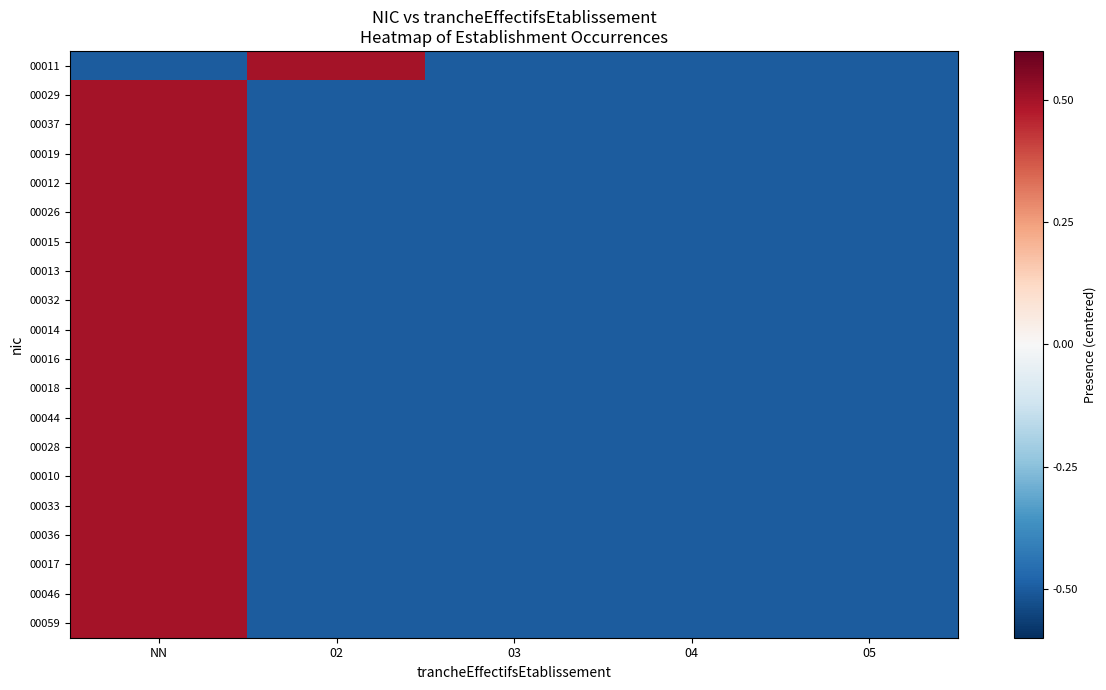

Reading left to right, transcribe all the data shown in this chart.

00011: NN=-0.5	02=0.5	03=-0.5	04=-0.5	05=-0.5
00029: NN=0.5	02=-0.5	03=-0.5	04=-0.5	05=-0.5
00037: NN=0.5	02=-0.5	03=-0.5	04=-0.5	05=-0.5
00019: NN=0.5	02=-0.5	03=-0.5	04=-0.5	05=-0.5
00012: NN=0.5	02=-0.5	03=-0.5	04=-0.5	05=-0.5
00026: NN=0.5	02=-0.5	03=-0.5	04=-0.5	05=-0.5
00015: NN=0.5	02=-0.5	03=-0.5	04=-0.5	05=-0.5
00013: NN=0.5	02=-0.5	03=-0.5	04=-0.5	05=-0.5
00032: NN=0.5	02=-0.5	03=-0.5	04=-0.5	05=-0.5
00014: NN=0.5	02=-0.5	03=-0.5	04=-0.5	05=-0.5
00016: NN=0.5	02=-0.5	03=-0.5	04=-0.5	05=-0.5
00018: NN=0.5	02=-0.5	03=-0.5	04=-0.5	05=-0.5
00044: NN=0.5	02=-0.5	03=-0.5	04=-0.5	05=-0.5
00028: NN=0.5	02=-0.5	03=-0.5	04=-0.5	05=-0.5
00010: NN=0.5	02=-0.5	03=-0.5	04=-0.5	05=-0.5
00033: NN=0.5	02=-0.5	03=-0.5	04=-0.5	05=-0.5
00036: NN=0.5	02=-0.5	03=-0.5	04=-0.5	05=-0.5
00017: NN=0.5	02=-0.5	03=-0.5	04=-0.5	05=-0.5
00046: NN=0.5	02=-0.5	03=-0.5	04=-0.5	05=-0.5
00059: NN=0.5	02=-0.5	03=-0.5	04=-0.5	05=-0.5